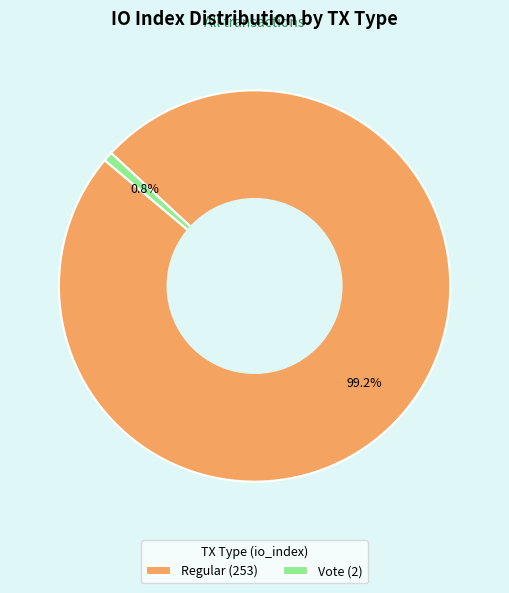

Does Regular (253) represent more than half of the total?

Yes